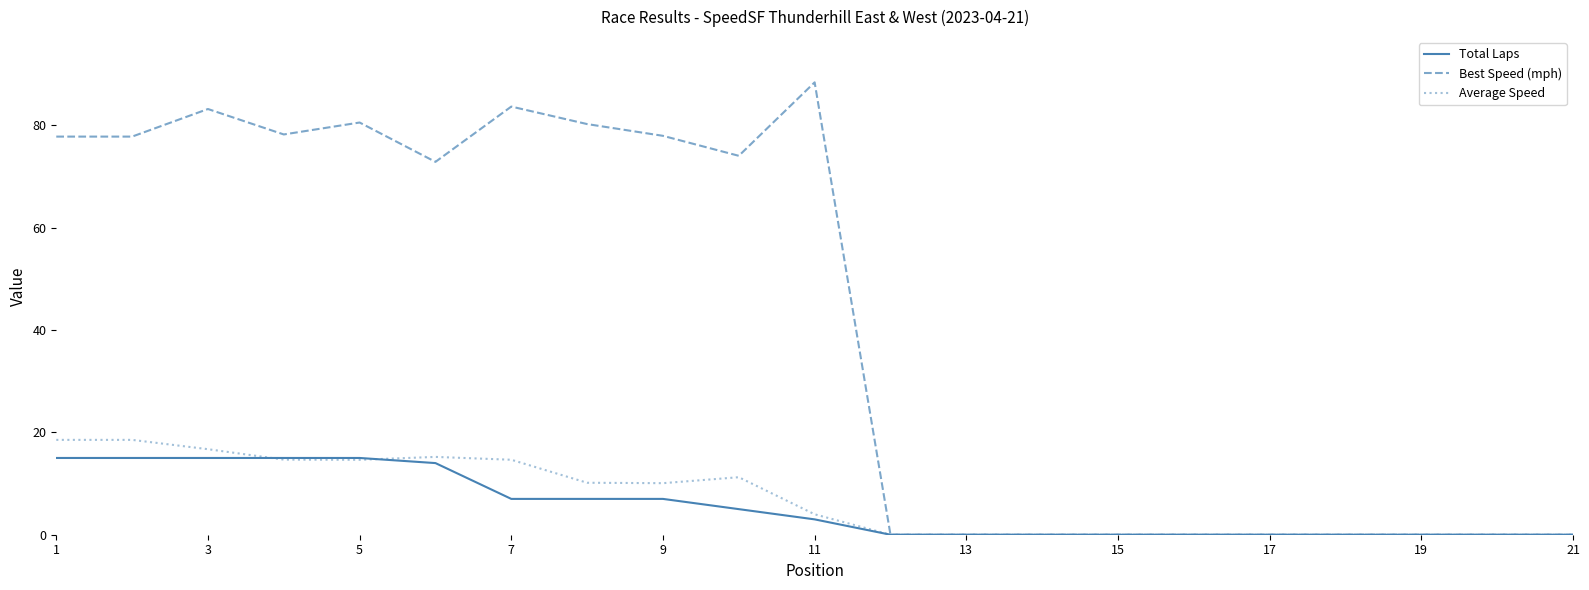

Which series has the largest range (max minus min)?

Best Speed (mph)